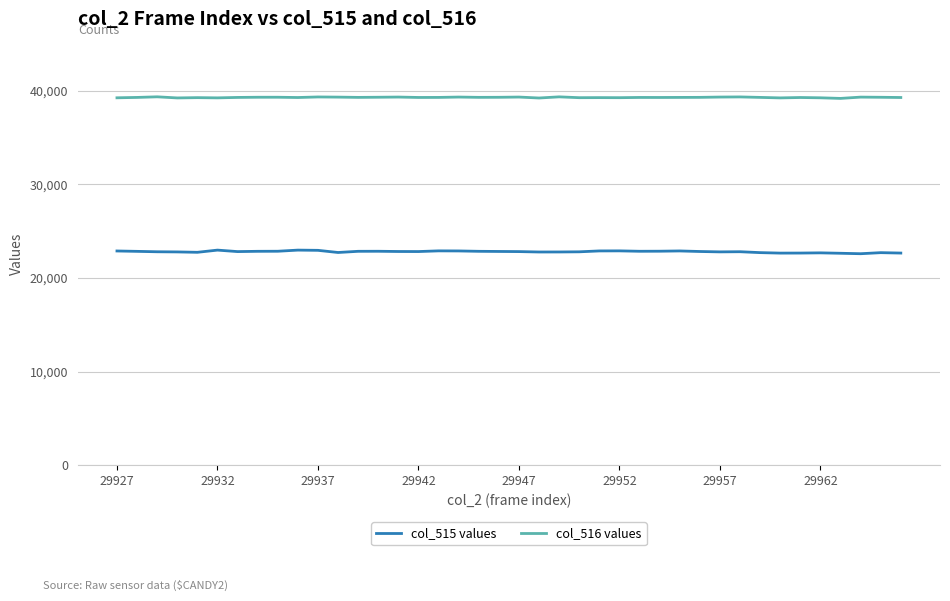

True or false: col_515 values and col_516 values intersect in this chart.

False